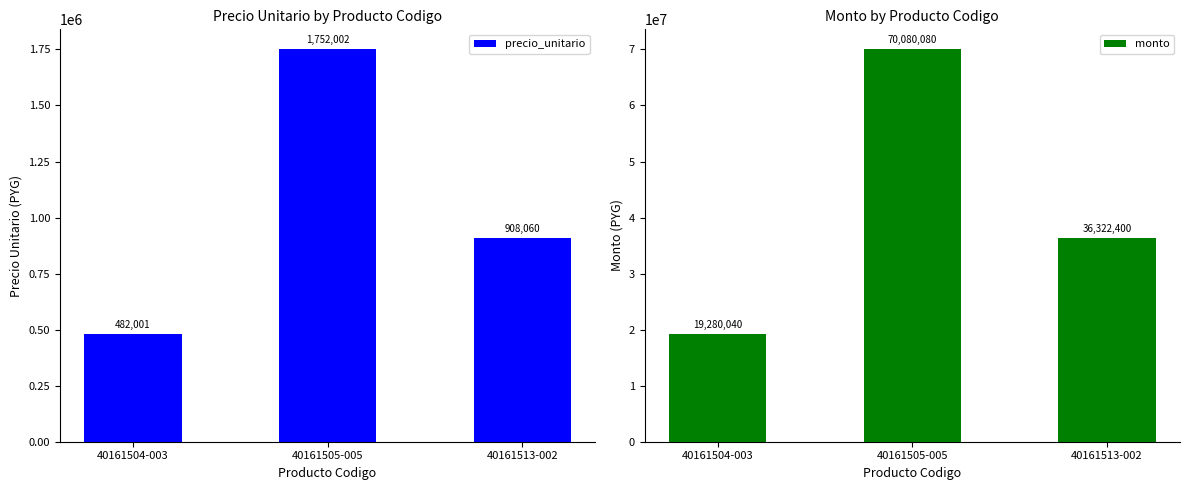

What is the smallest value displayed?

482001